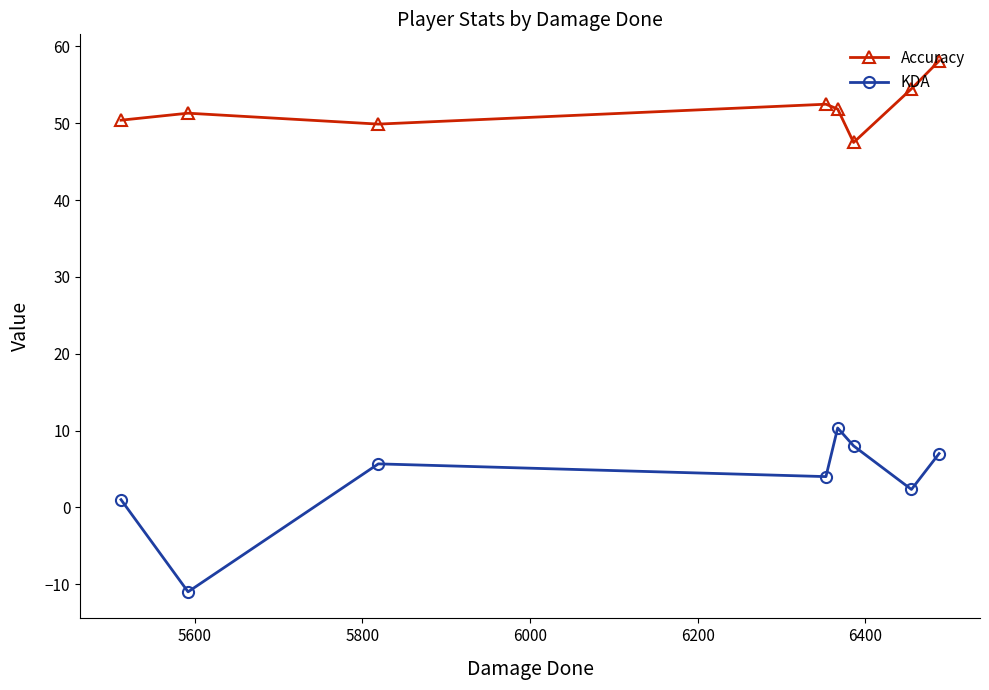

True or false: Accuracy has more than 2 interior local peaks.

False